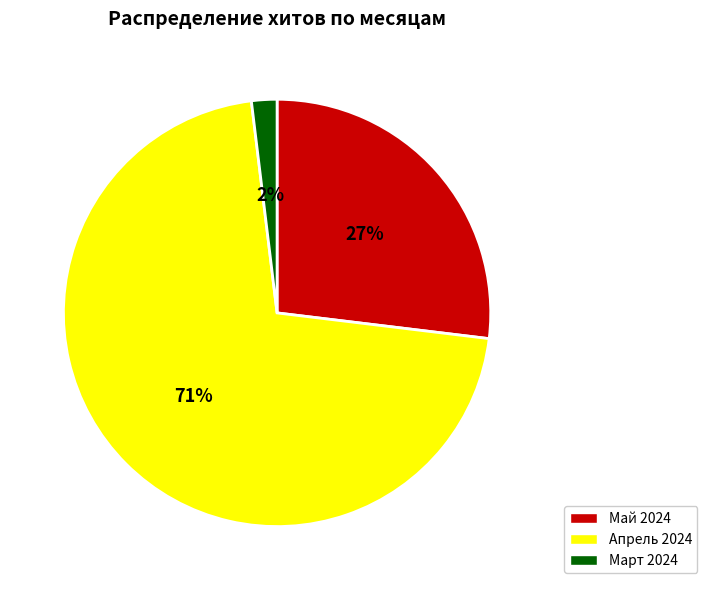

Which category has the smallest portion of the pie?

Март 2024